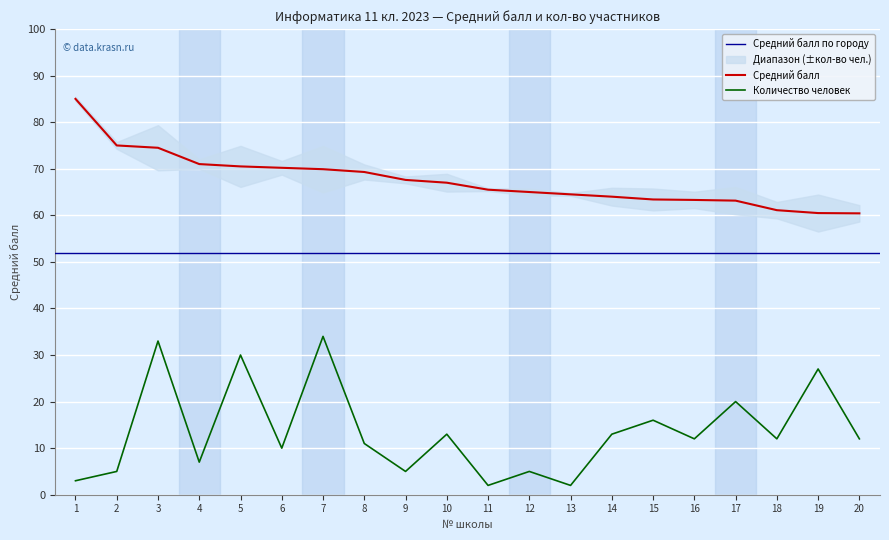

True or false: Количество человек has more than 0 points higher than both neighbors.

True